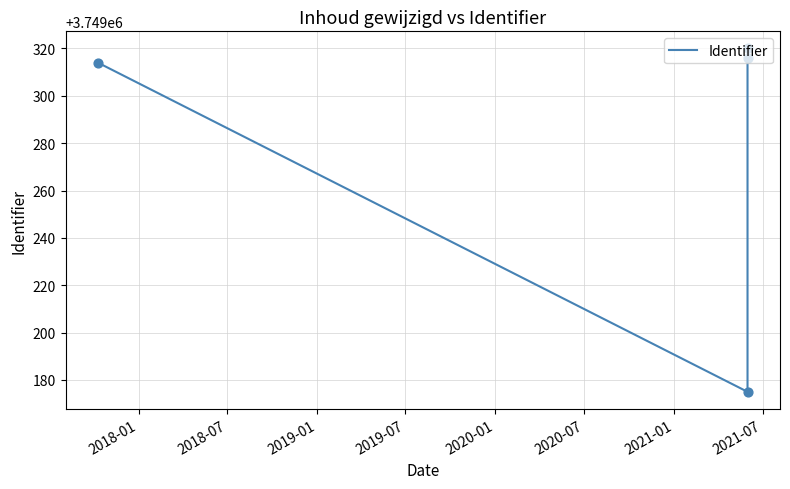

What is the ratio of the value at 2019-01 to the value at 2019-07?

1.0